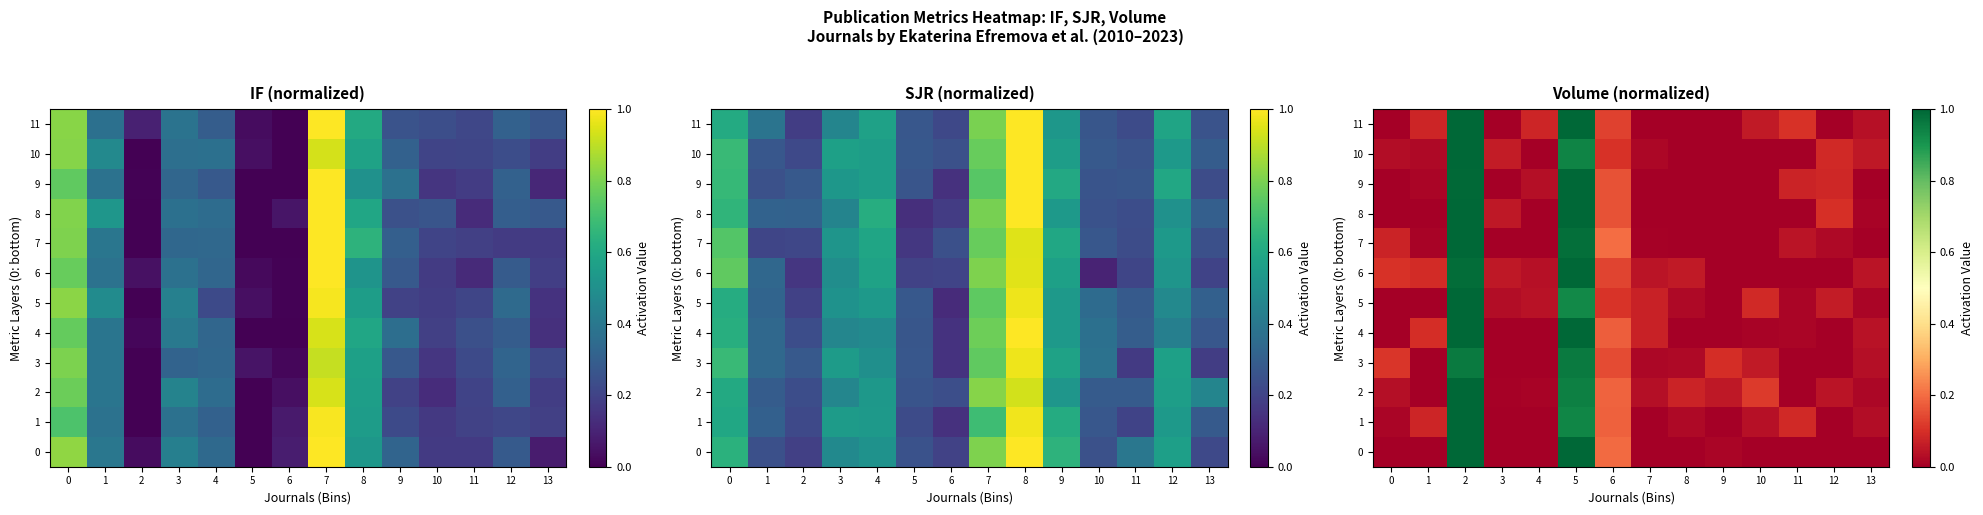

Is the value of 0 at 6 greater than the value of 7 at 11?

Yes